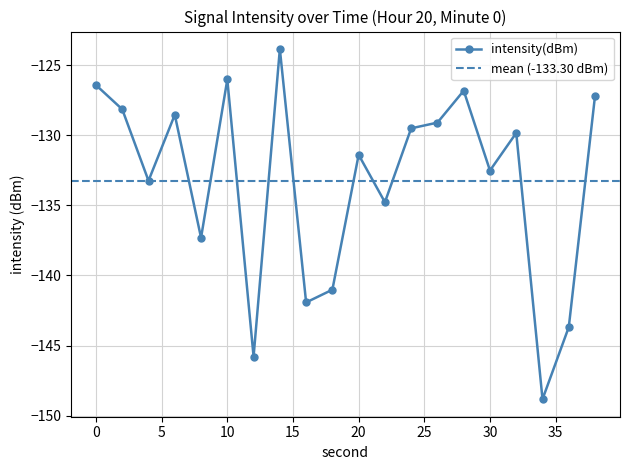

Read the value at 14.

-123.9